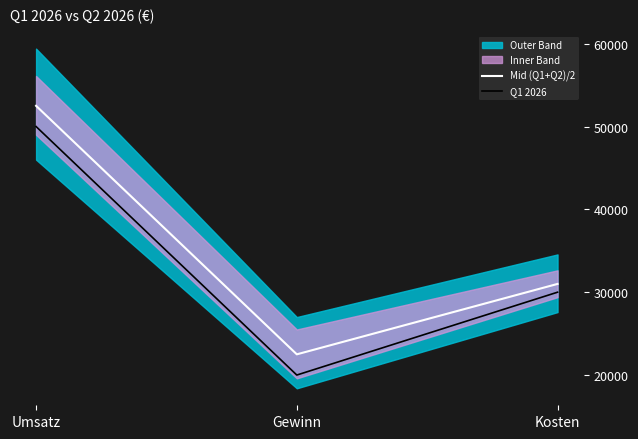

At Umsatz, list the series in order from largest to smallest.

Mid (Q1+Q2)/2, Q1 2026